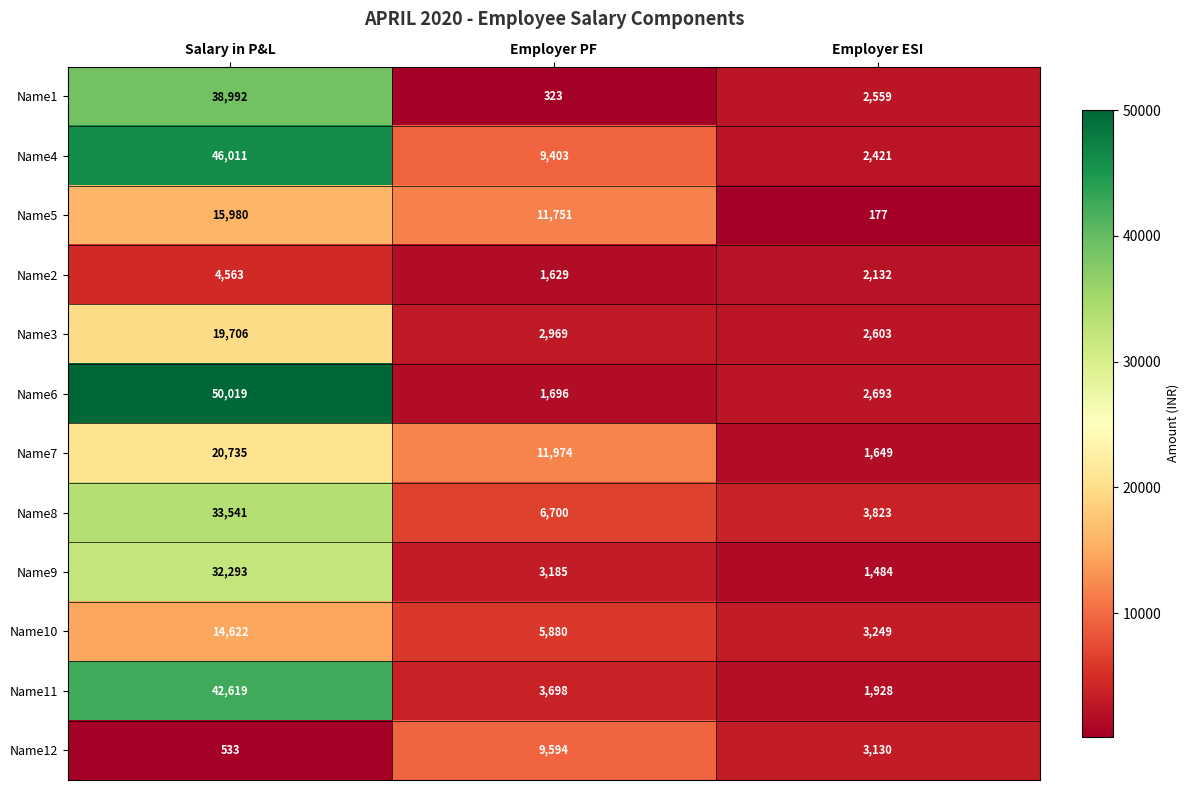

Where is Name6 nearest to the value 25857?

Employer ESI